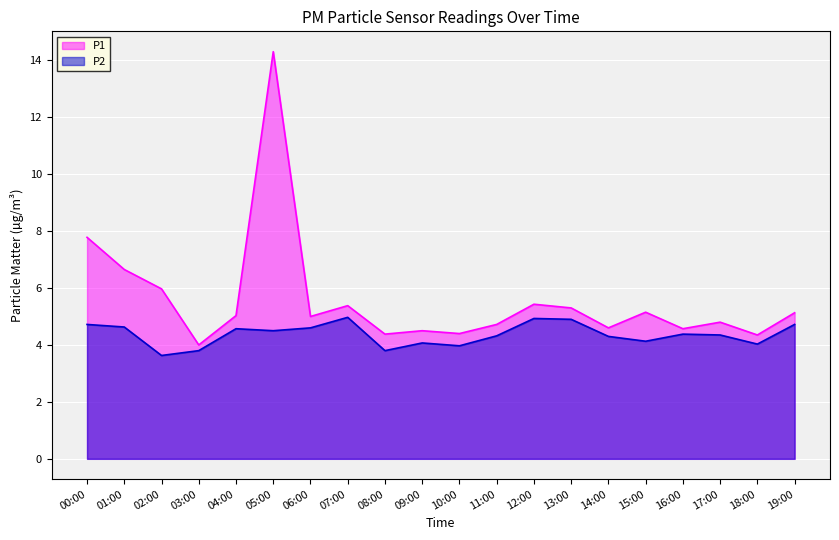

In P2, how many points are higher than both neighbors (excluding endpoints)?

5